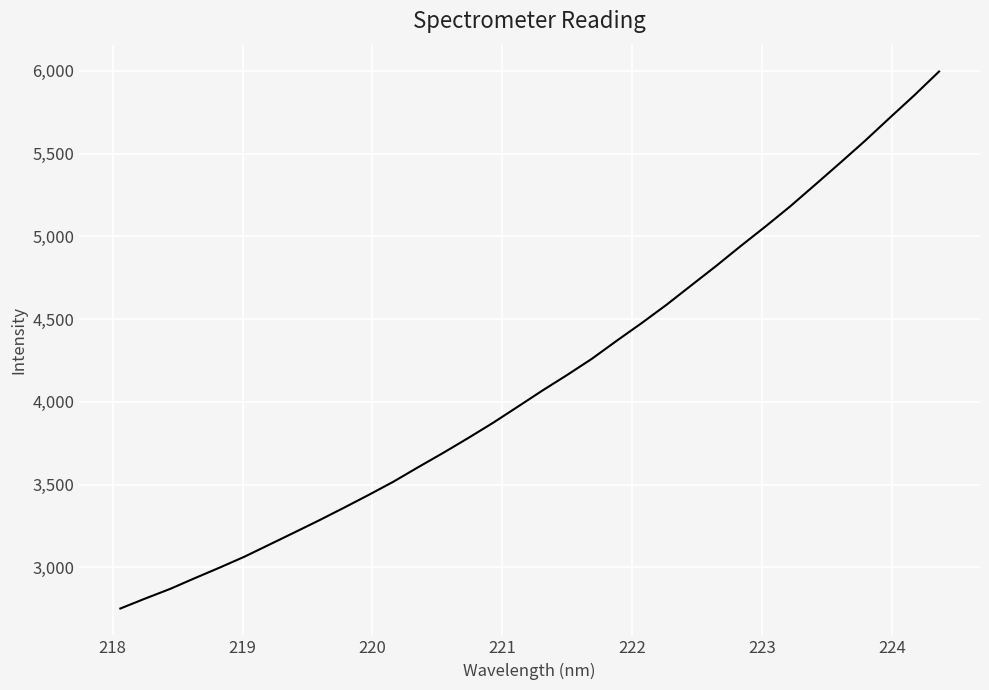

What is the maximum value shown in the chart?

5995.2